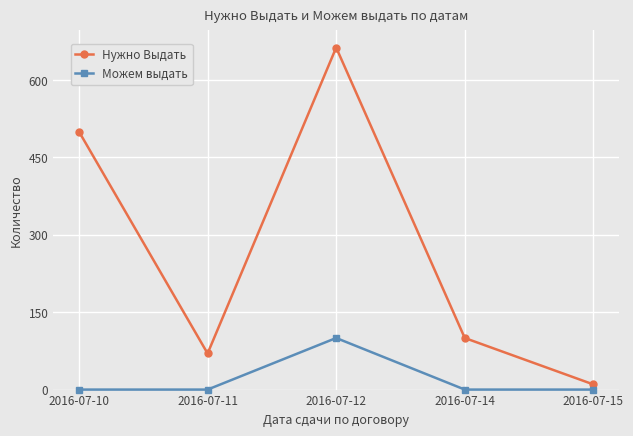

True or false: Можем выдать has a value of 156 at 2016-07-12.

False